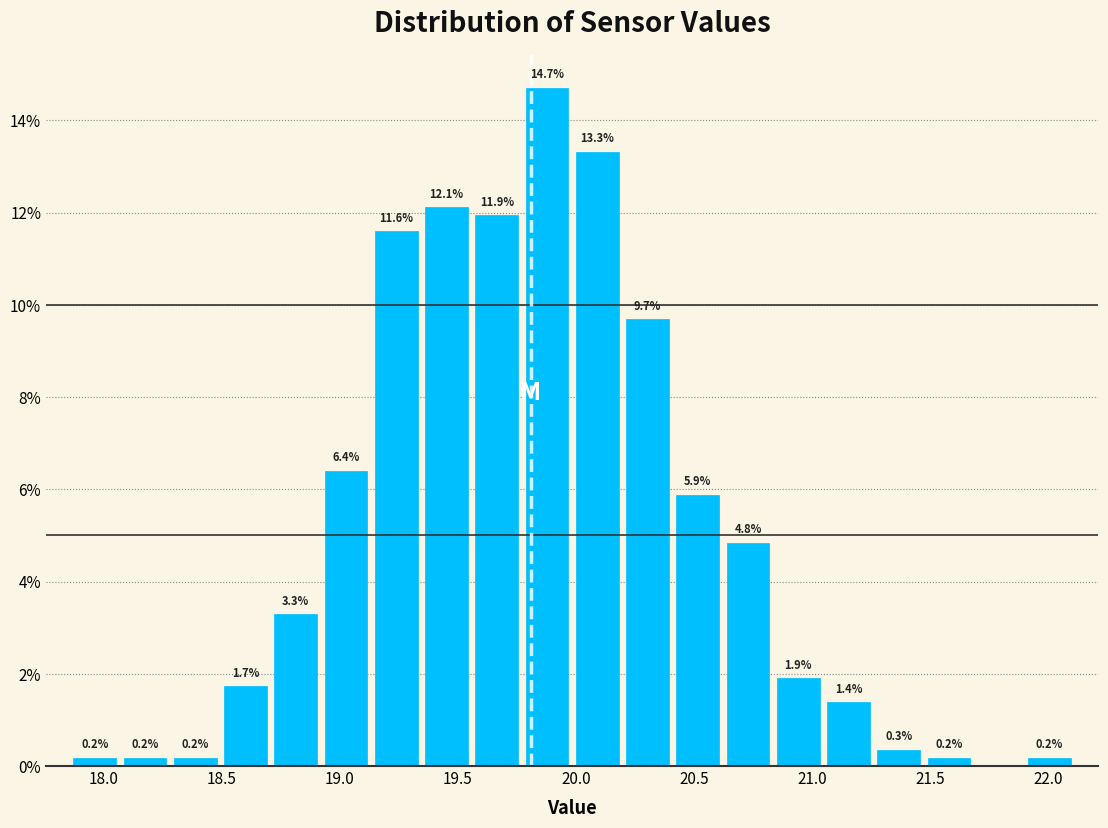

Over which range of the x-axis is the bar tallest?

19.75 to 20.00